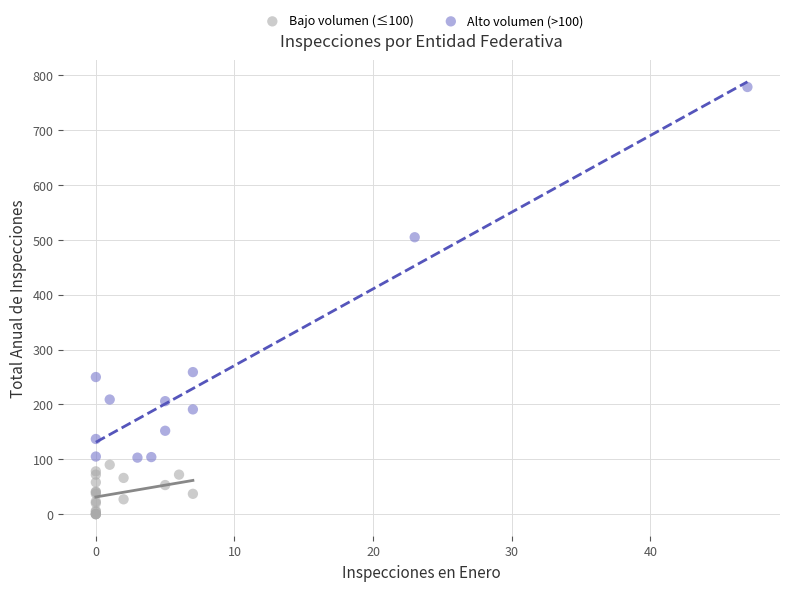

Which series reaches the maximum Y coordinate?

Alto volumen (>100)